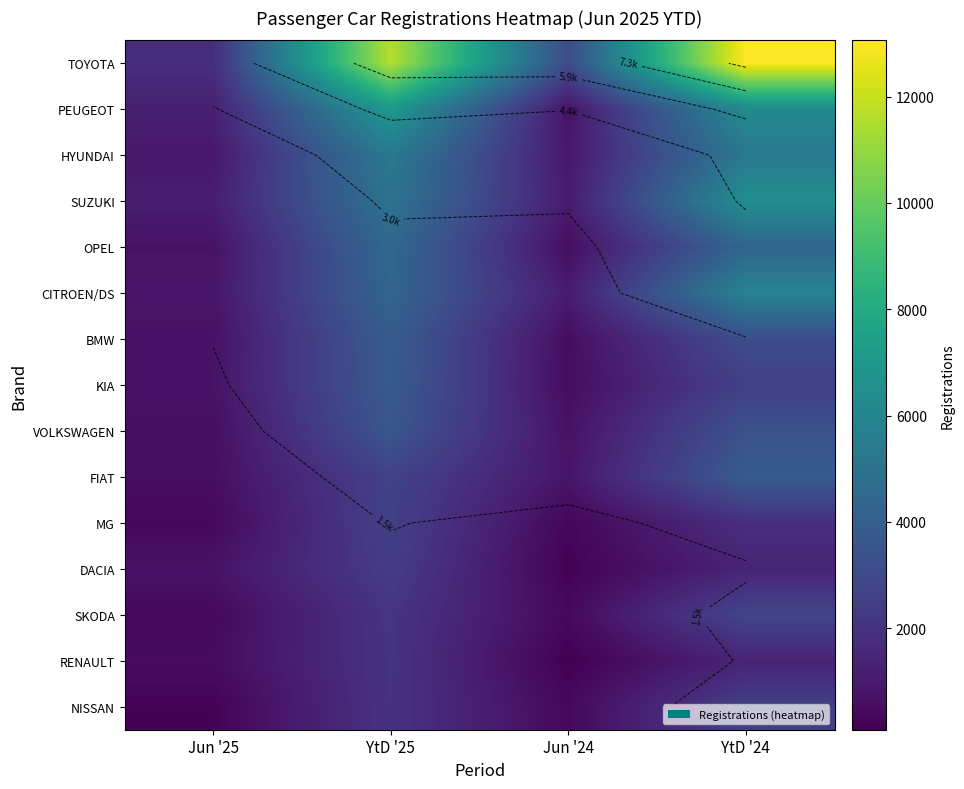

At which label is FIAT closest to 2205?

YtD '25